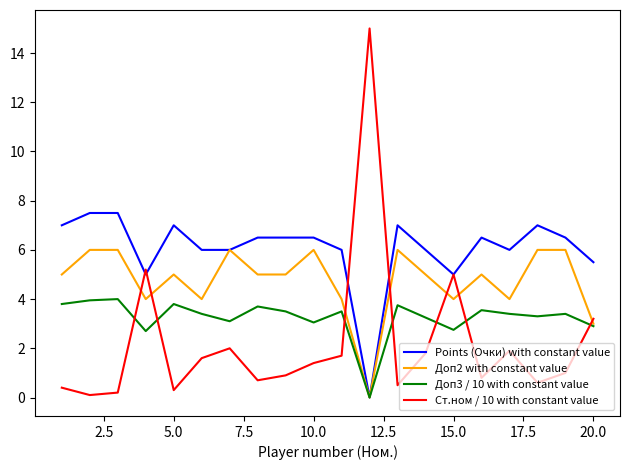

Is this an area chart (filled region under the line)?

No